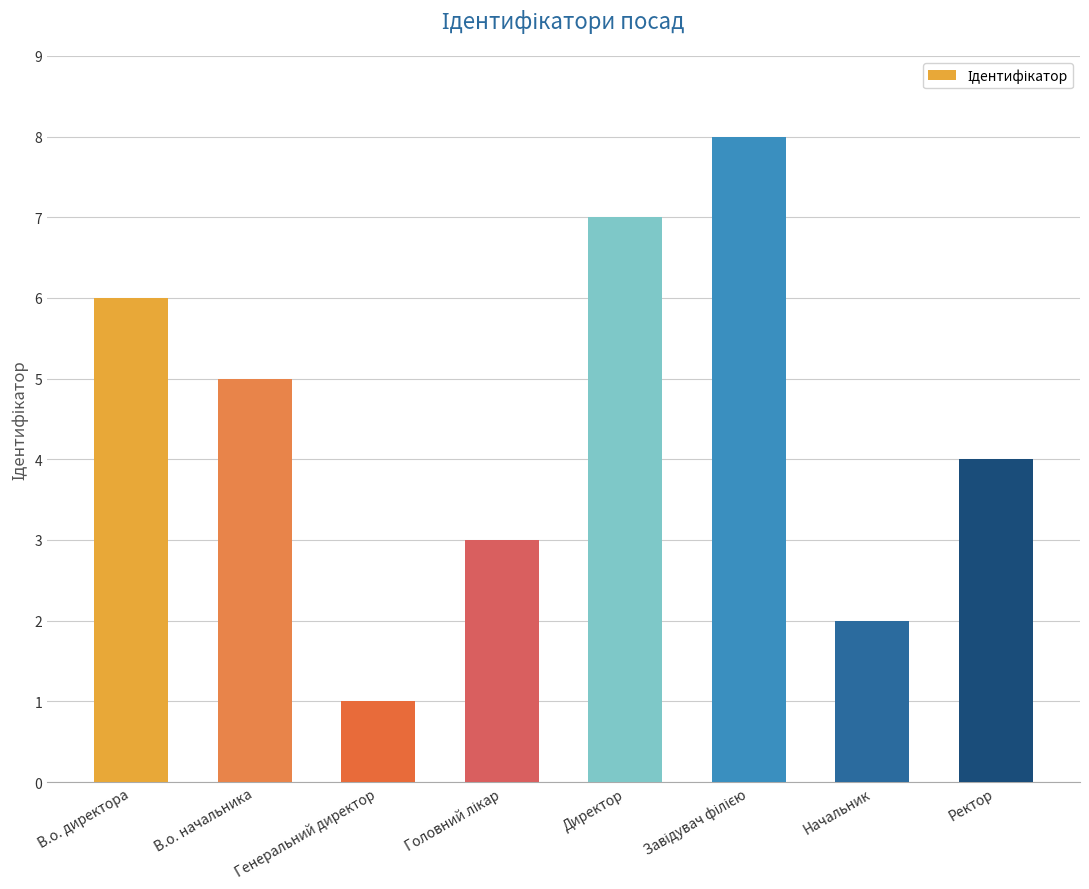

What is the smallest value displayed?

1